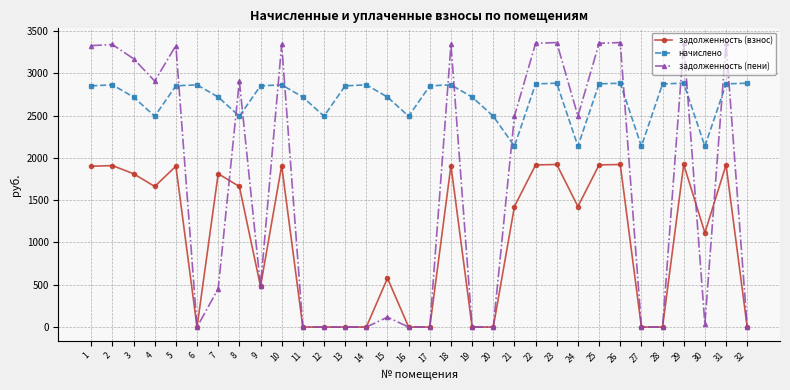

Is the value of начислено at 23 greater than the value of задолженность (взнос) at 27?

Yes